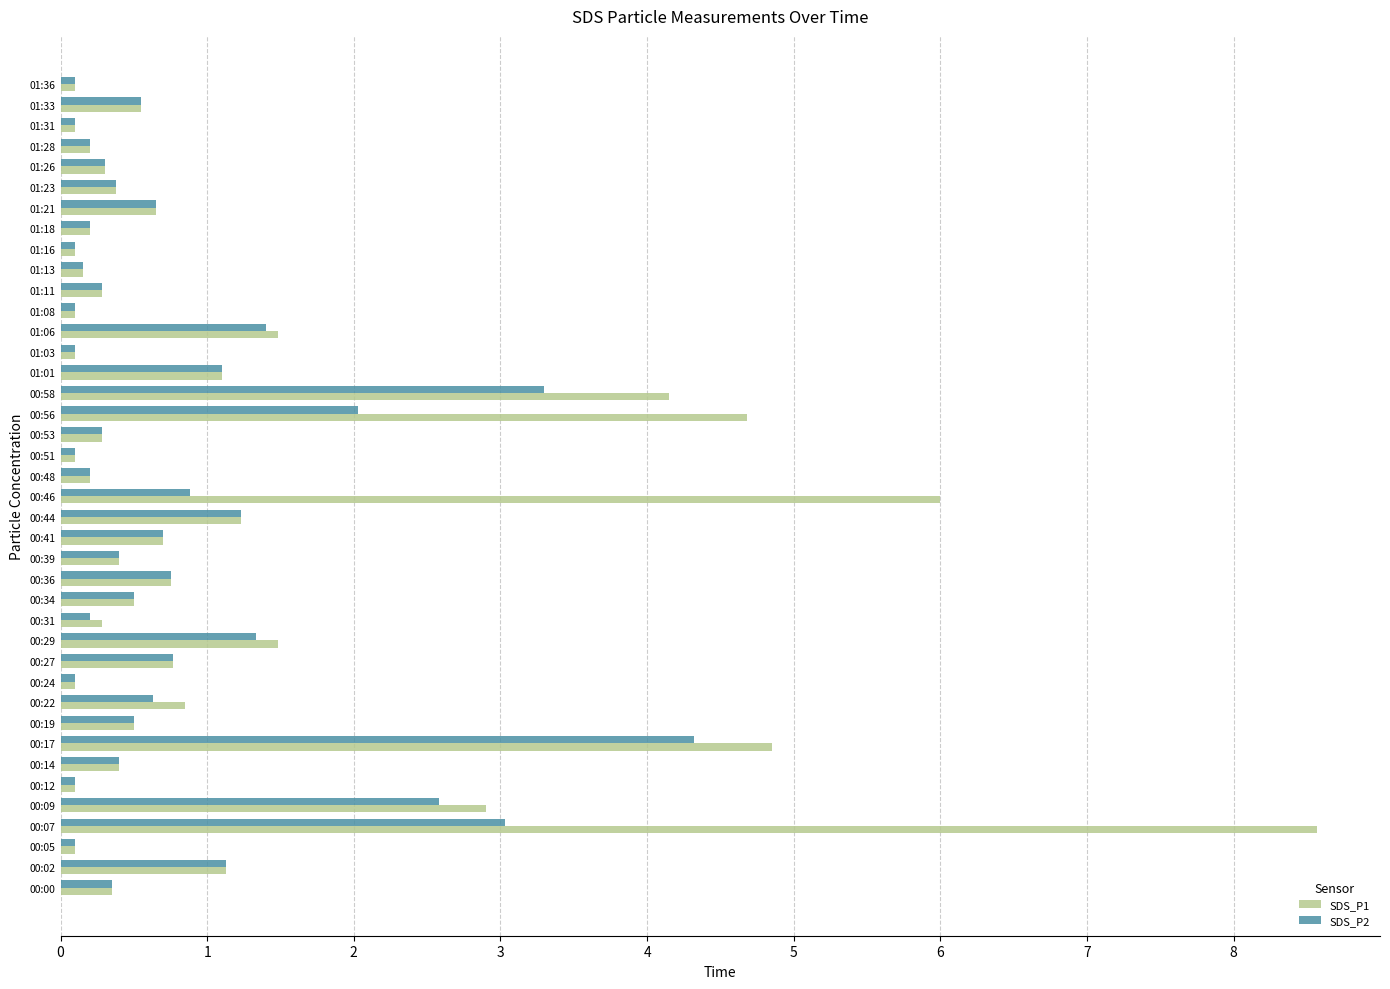

True or false: SDS_P1 has a value of 0.4 at 00:22.

False